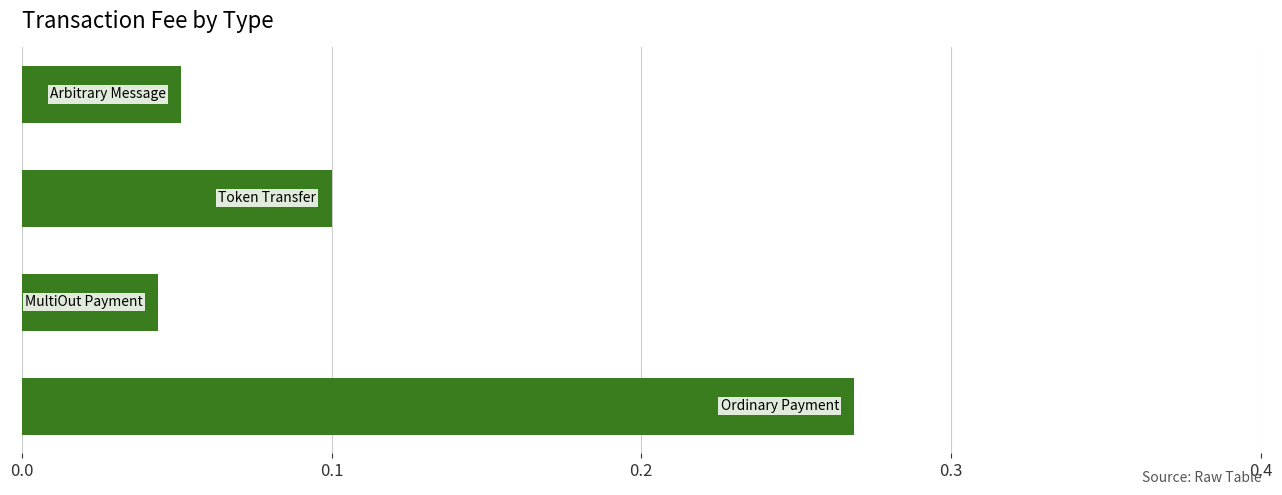

How many values are between 0 and 1?

4